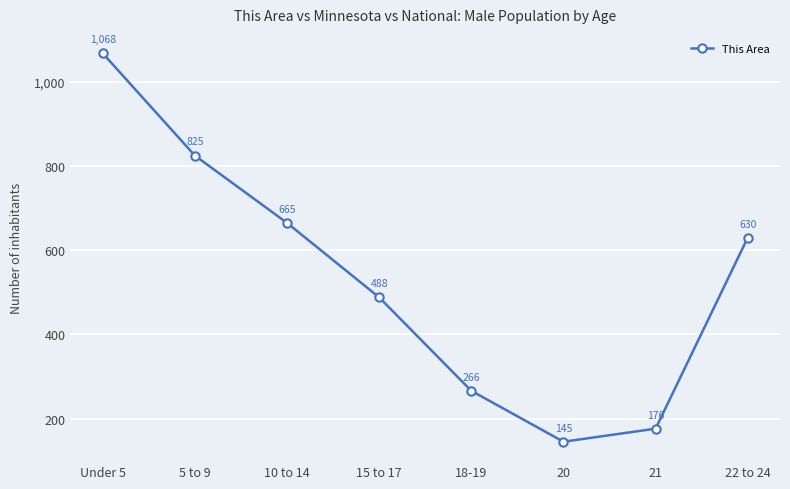

What is the label of the 6th point from the left?

20